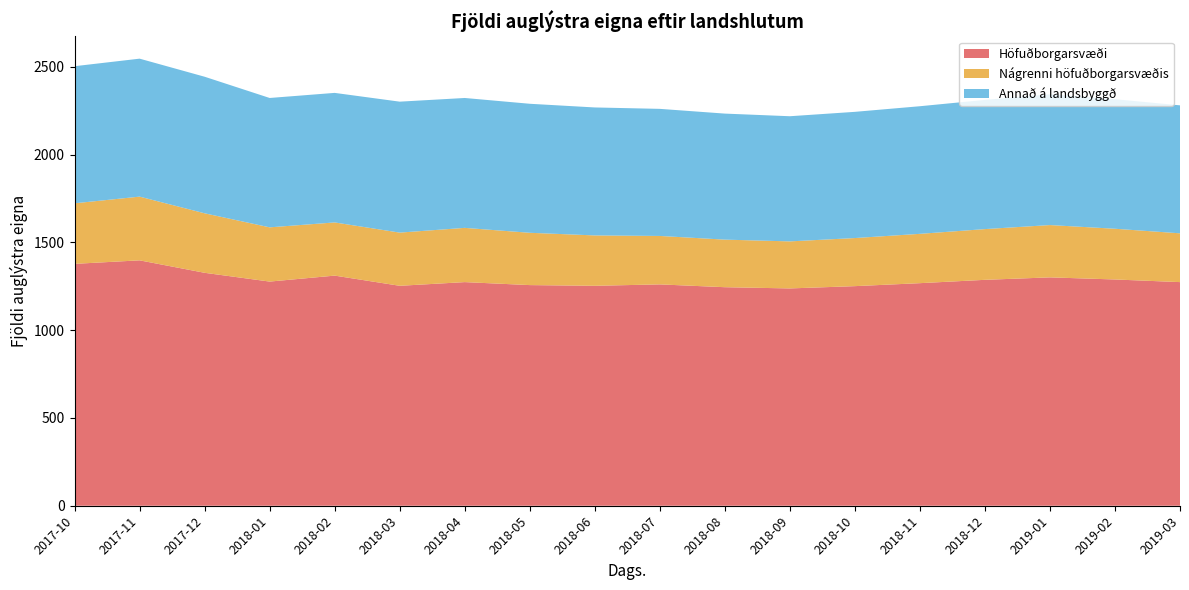

Reading right to left, extract all data points from this chart.

Höfuðborgarsvæði: 2019-03=1274	2019-02=1289	2019-01=1301	2018-12=1287	2018-11=1268	2018-10=1251	2018-09=1238	2018-08=1245	2018-07=1261	2018-06=1253	2018-05=1257	2018-04=1274	2018-03=1253	2018-02=1311	2018-01=1277	2017-12=1327	2017-11=1398	2017-10=1378
Nágrenni höfuðborgarsvæðis: 2019-03=278	2019-02=289	2019-01=298	2018-12=289	2018-11=281	2018-10=274	2018-09=268	2018-08=271	2018-07=276	2018-06=287	2018-05=298	2018-04=309	2018-03=303	2018-02=303	2018-01=309	2017-12=339	2017-11=363	2017-10=345
Annað á landsbyggð: 2019-03=729	2019-02=738	2019-01=745	2018-12=736	2018-11=727	2018-10=719	2018-09=713	2018-08=718	2018-07=724	2018-06=729	2018-05=735	2018-04=740	2018-03=746	2018-02=738	2018-01=737	2017-12=778	2017-11=786	2017-10=781